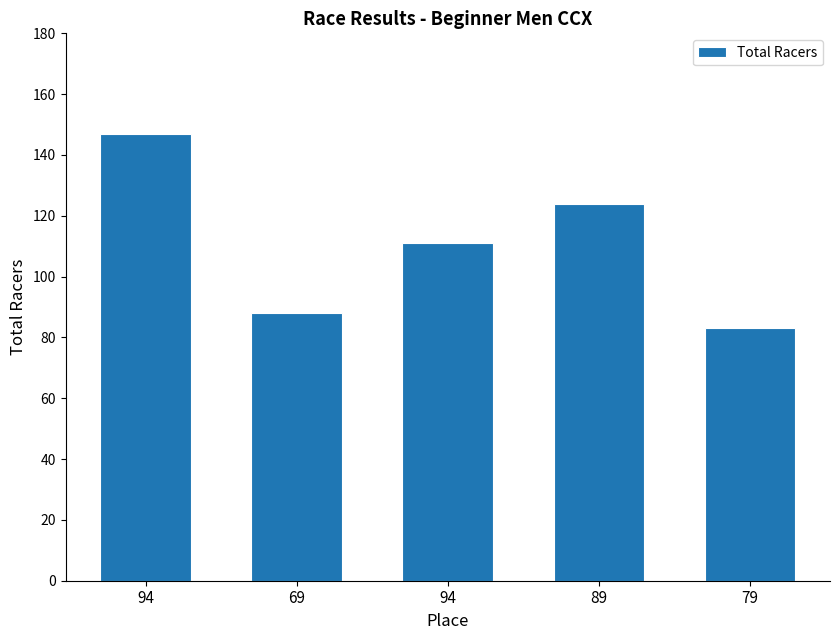

Approximately how many times larger is the value at 79 compared to 94?

0.6